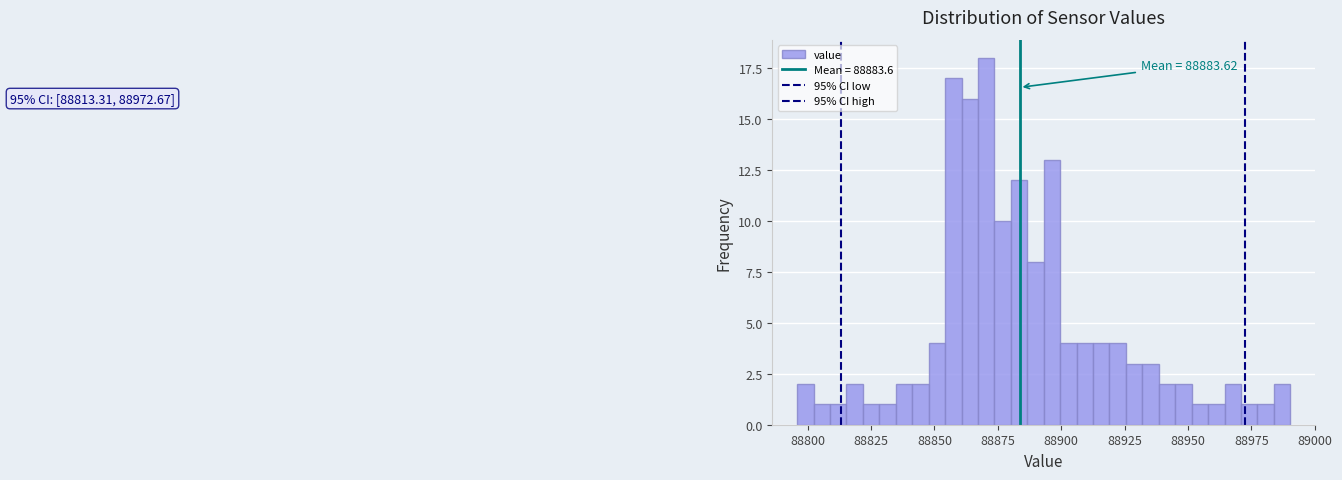

Read against the x-axis, roughly where is the centre of the tallest bar?

88870